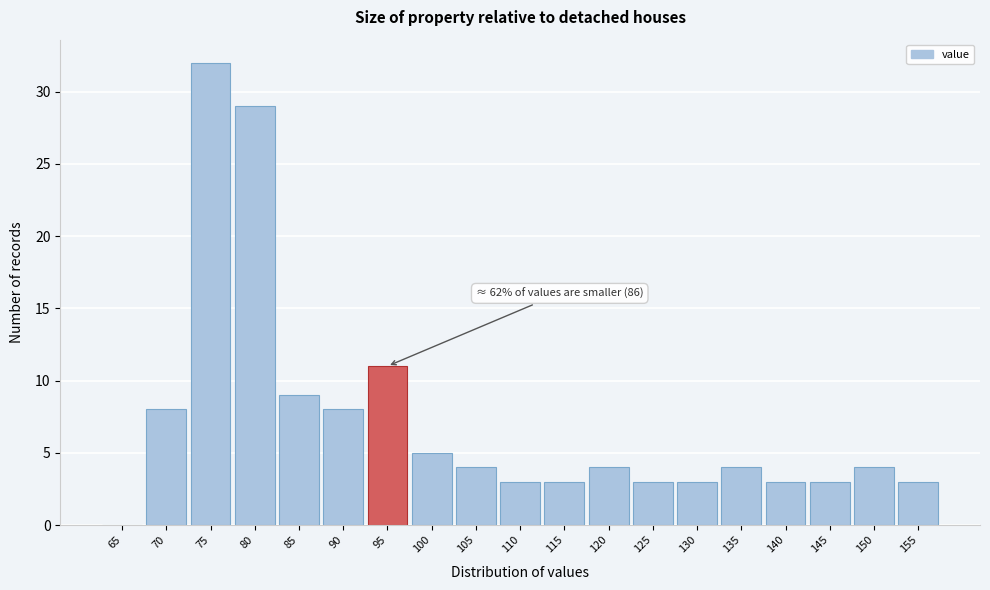

Reading right to left, transcribe all the data shown in this chart.

155=3	150=4	145=3	140=3	135=4	130=3	125=3	120=4	115=3	110=3	105=4	100=5	95=11	90=8	85=9	80=29	75=32	70=8	65=0